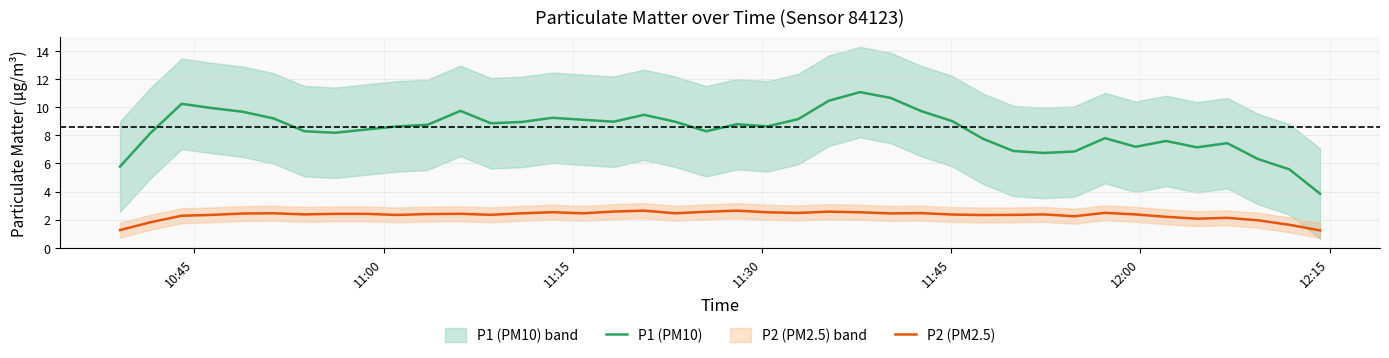

What is the maximum value for P1 (PM10)?

11.1